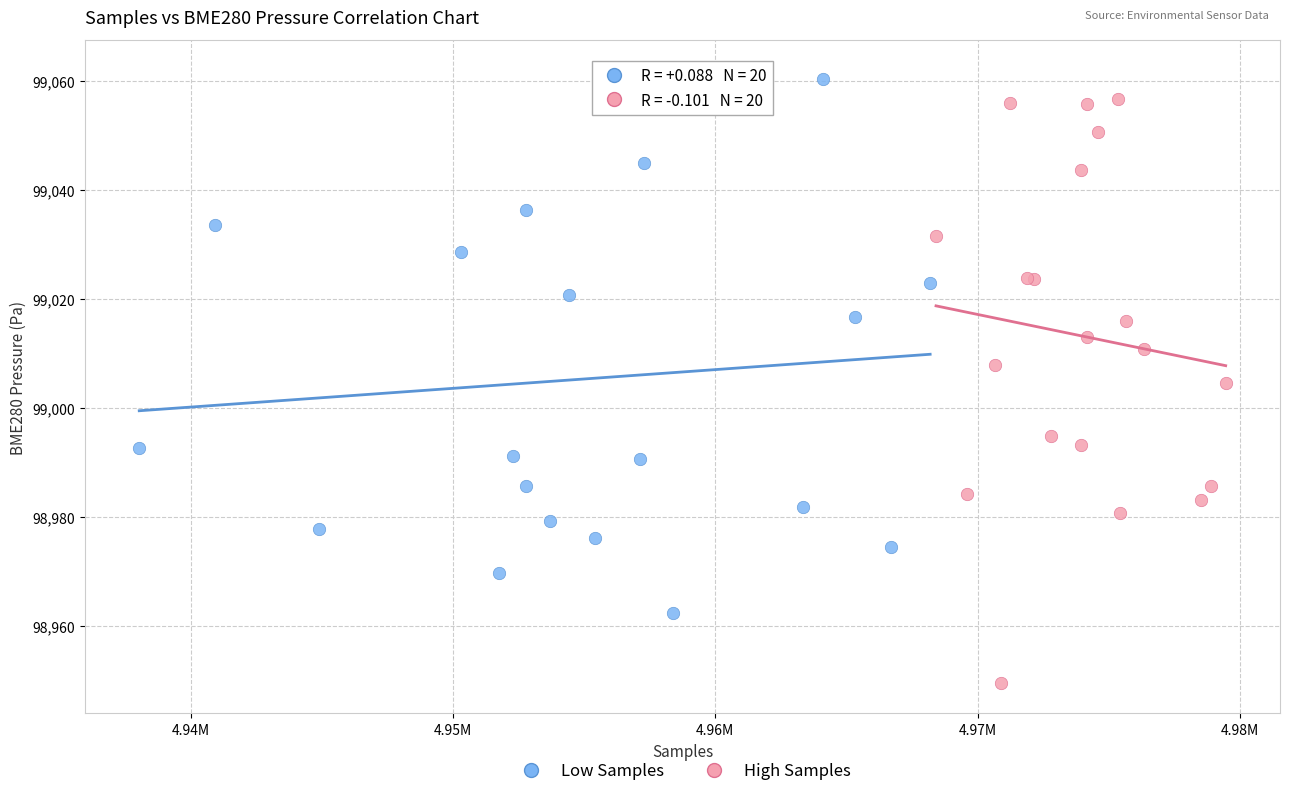

Which series has the largest Y range (max minus min)?

High Samples